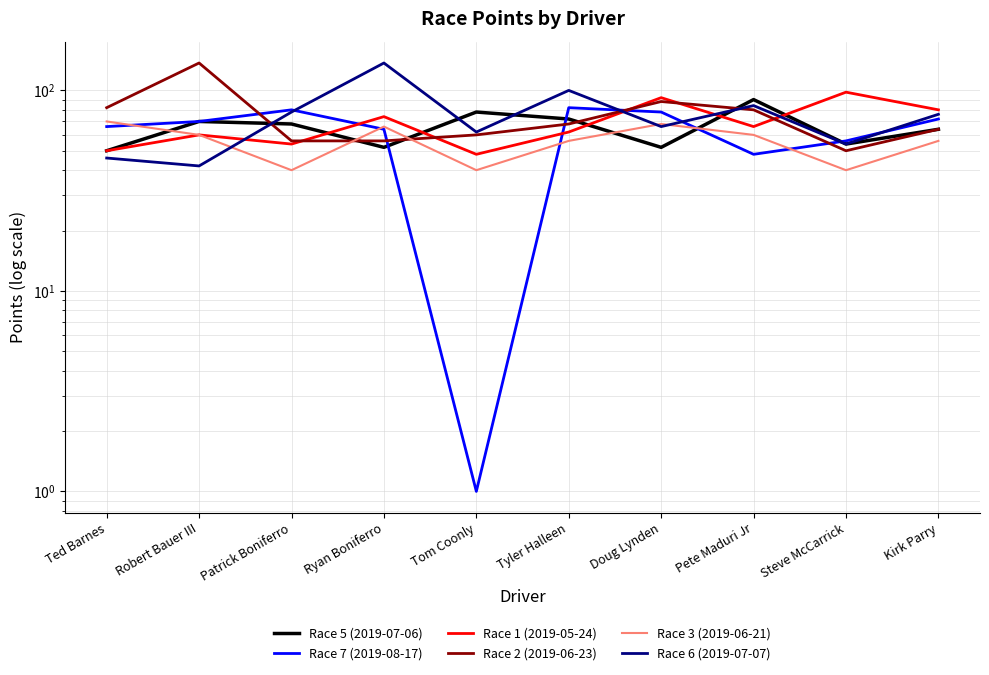

At Kirk Parry, list the series in order from smallest to largest.

Race 3 (2019-06-21), Race 5 (2019-07-06), Race 2 (2019-06-23), Race 7 (2019-08-17), Race 6 (2019-07-07), Race 1 (2019-05-24)